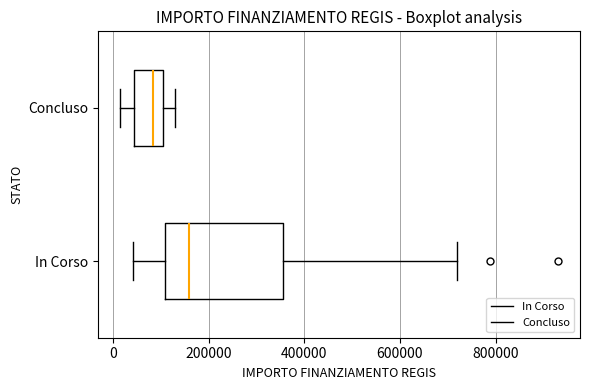

Reading bottom to top, transcribe this box plot: for each box, give where its median line is, the range the box spans, and where its two whiskers end, as read against the x-axis. The values are not printed on the chart, so give them approximately, as read against the axis.

In Corso: median 160000, box 100000 to 360000, whiskers 40000 to 720000
Concluso: median 80000, box 40000 to 100000, whiskers 20000 to 140000